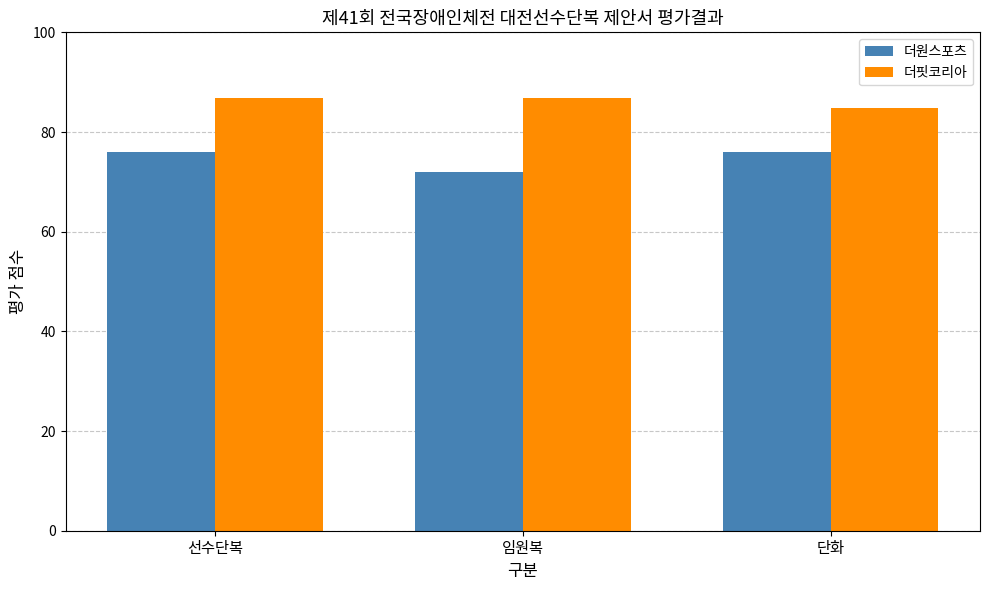

List the series in order of their overall mean, lowest first.

더원스포츠, 더핏코리아